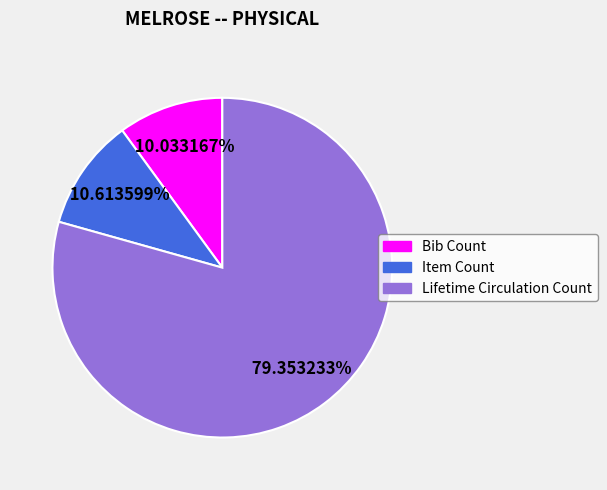

What is the ratio of the value at Bib Count to the value at Lifetime Circulation Count?

0.1